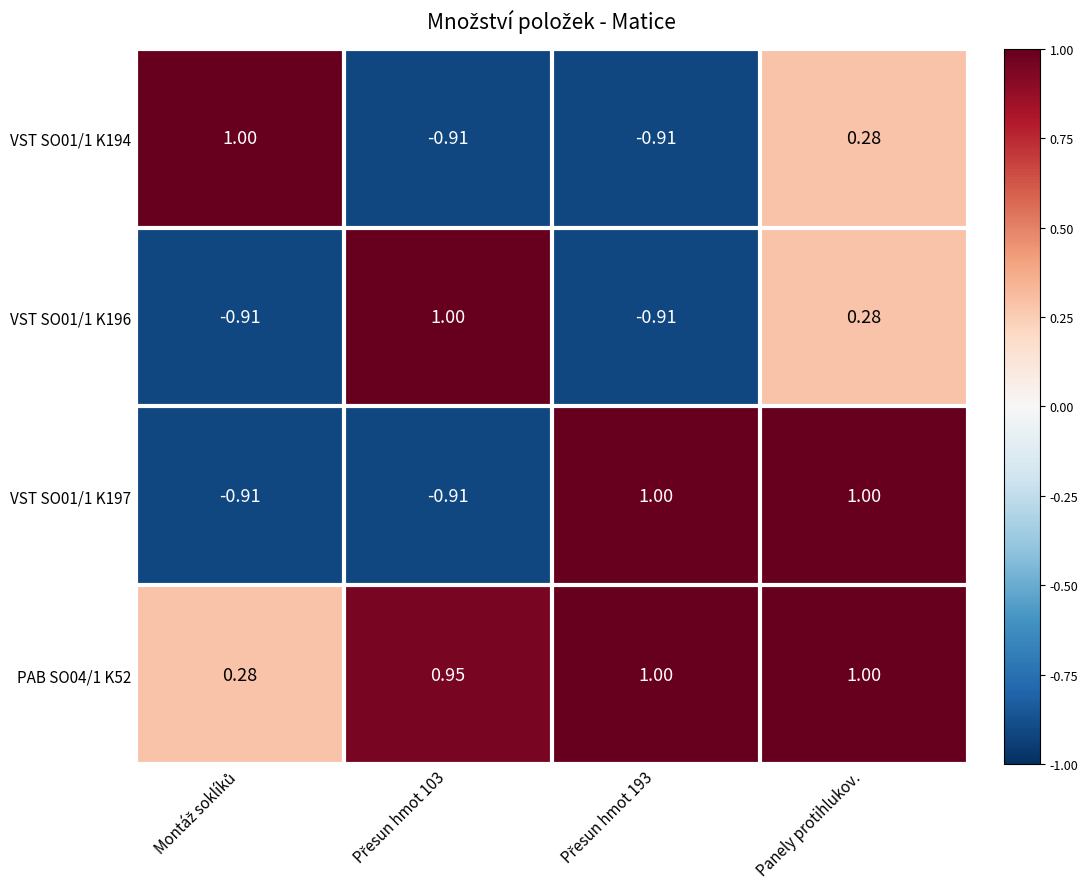

At which category is the sum across all series the highest?

Panely protihlukov.